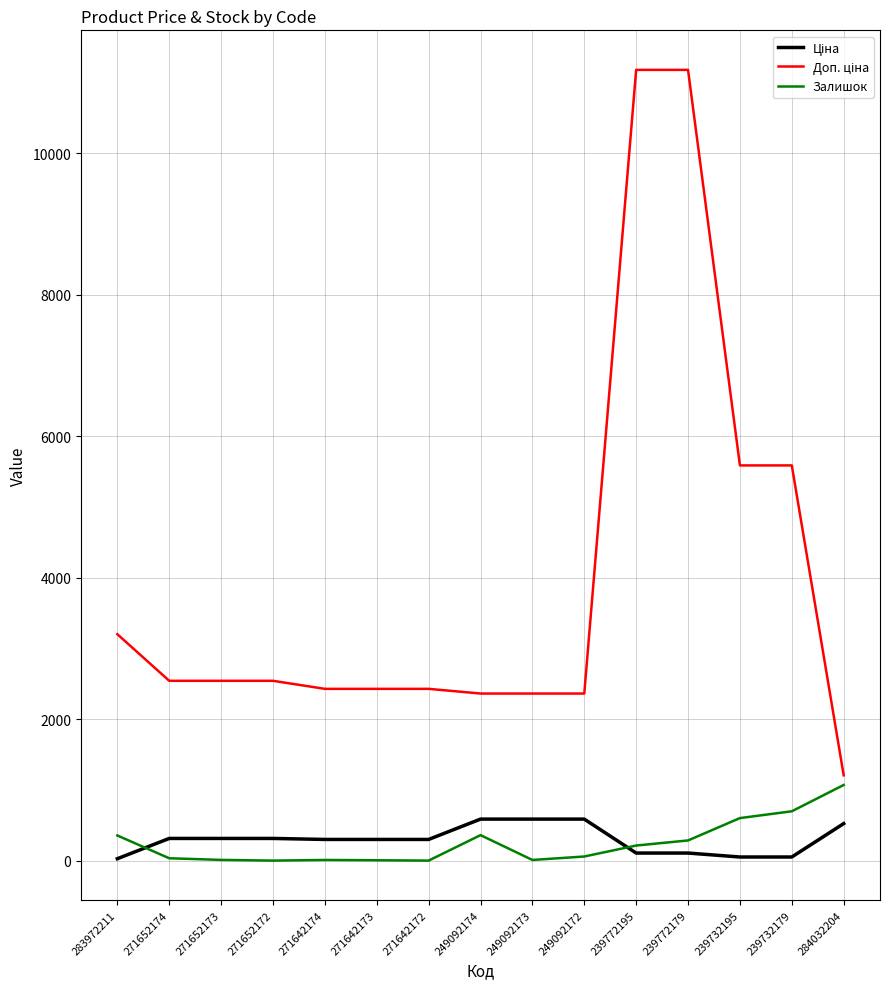

Is it true that Залишок equals 218.0 at 239772195?

True